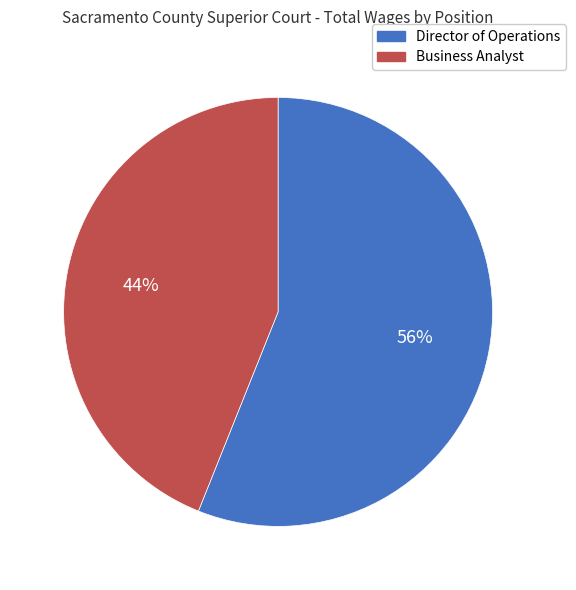

Approximately how many times larger is the value at Business Analyst compared to Director of Operations?

0.8